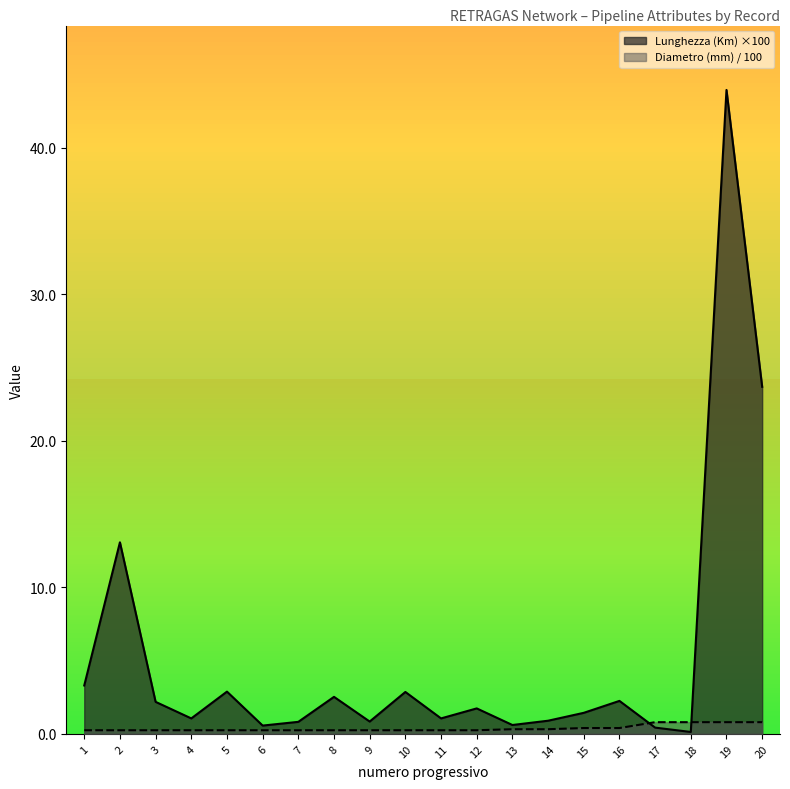

Reading left to right, extract all data points from this chart.

Lunghezza (Km): 1=3.3	2=13.1	3=2.2	4=1.1	5=2.9	6=0.6	7=0.8	8=2.5	9=0.8	10=2.9	11=1.1	12=1.7	13=0.6	14=0.9	15=1.4	16=2.3	17=0.4	18=0.1	19=43.9	20=23.7
Diametro (mm): 1=0.2	2=0.2	3=0.2	4=0.2	5=0.2	6=0.2	7=0.2	8=0.2	9=0.2	10=0.2	11=0.2	12=0.2	13=0.3	14=0.3	15=0.4	16=0.4	17=0.8	18=0.8	19=0.8	20=0.8